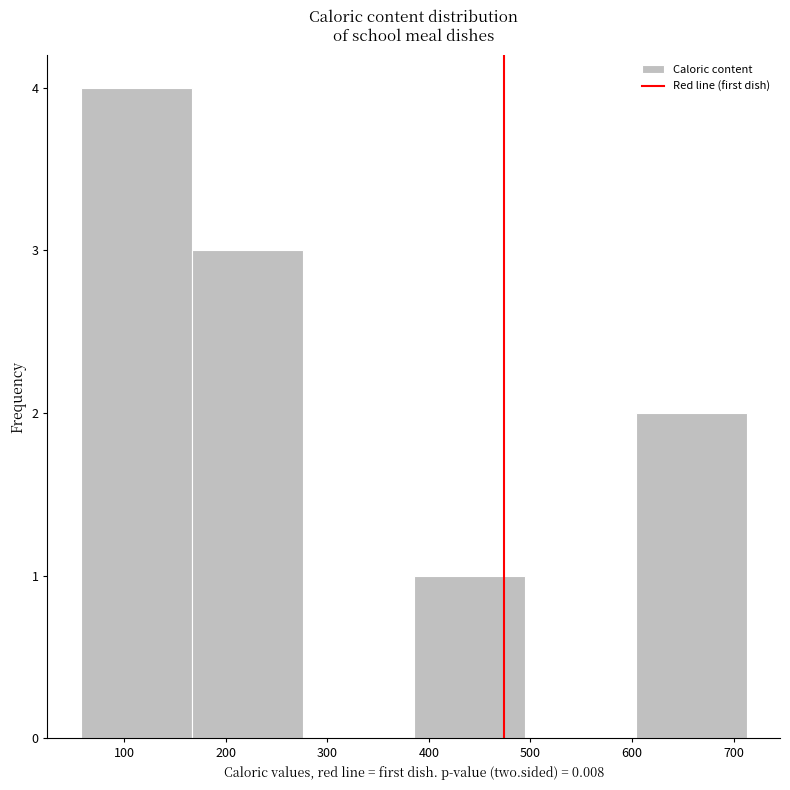

Reading left to right, transcribe this chart: for each bar, give the range it covers on the x-axis and its height. Neither the bar edges nor the heights are printed on the chart, so give them approximately, as read against the axes.

60 to 170: 4
170 to 280: 3
280 to 390: 0
390 to 490: 1
490 to 600: 0
600 to 710: 2